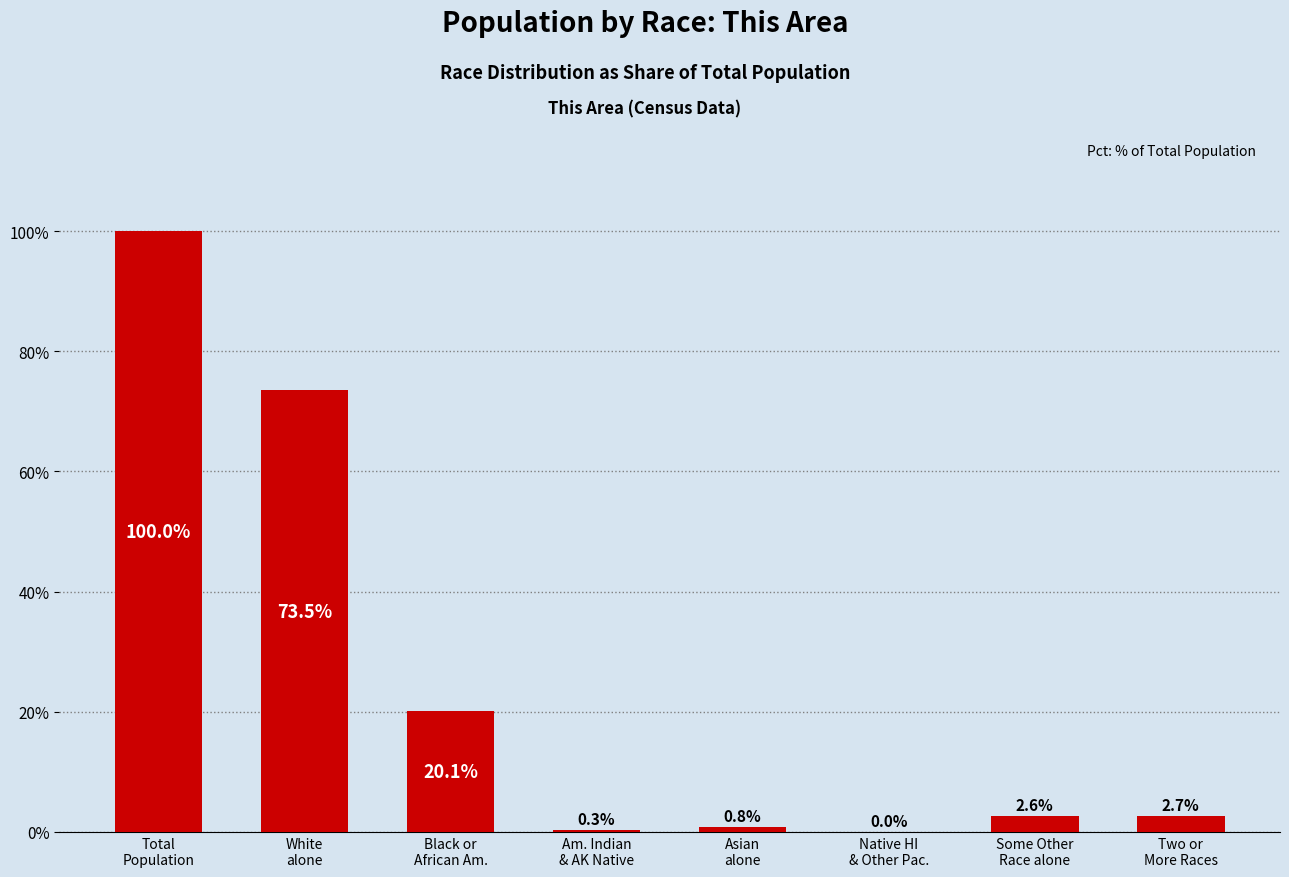

What is the maximum value shown in the chart?

100.0